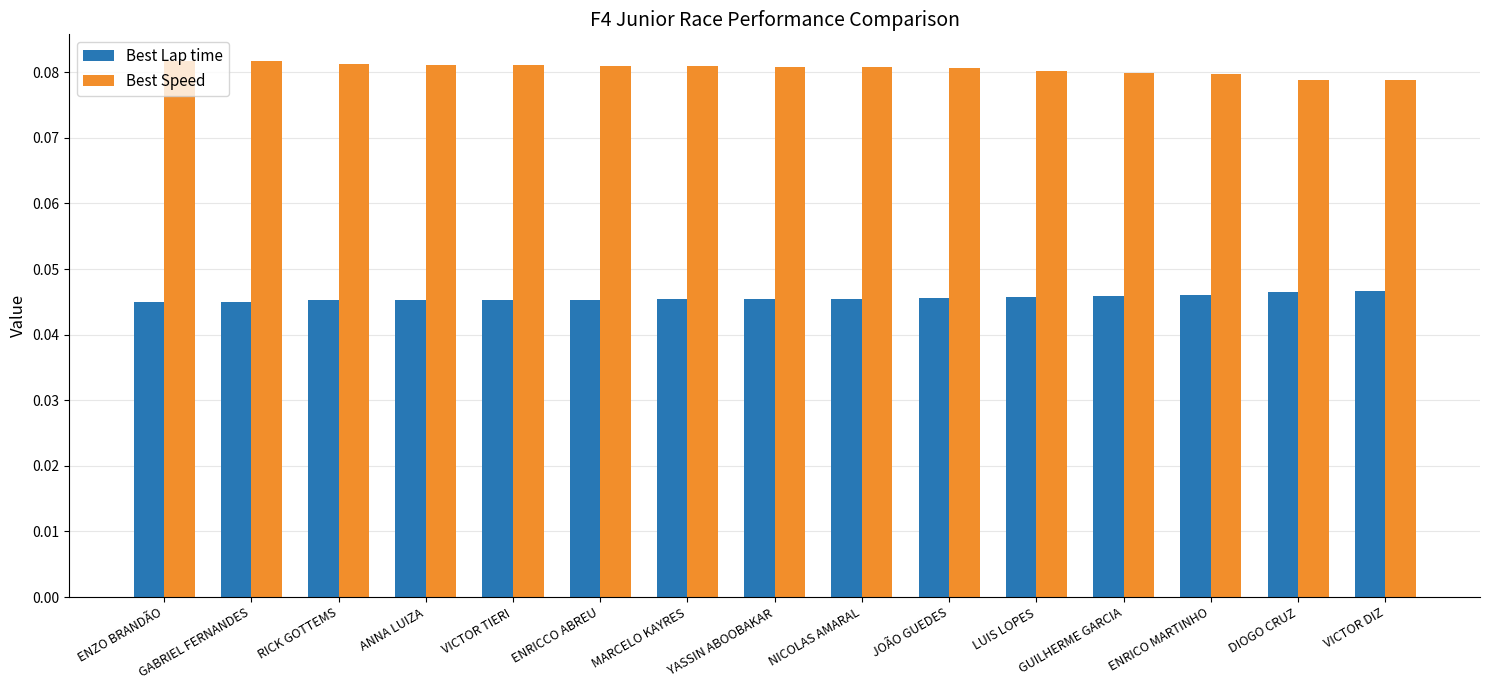

What position from the left is DIOGO CRUZ?

14